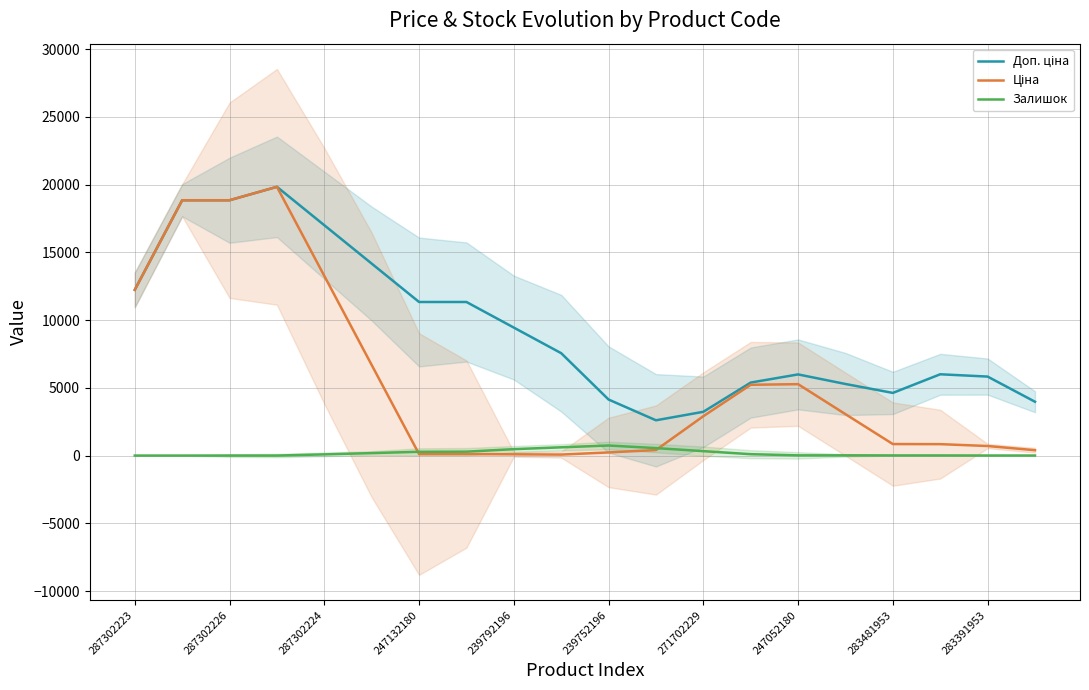

Between 18 and 19, which series saw the biggest shift?

Доп. ціна